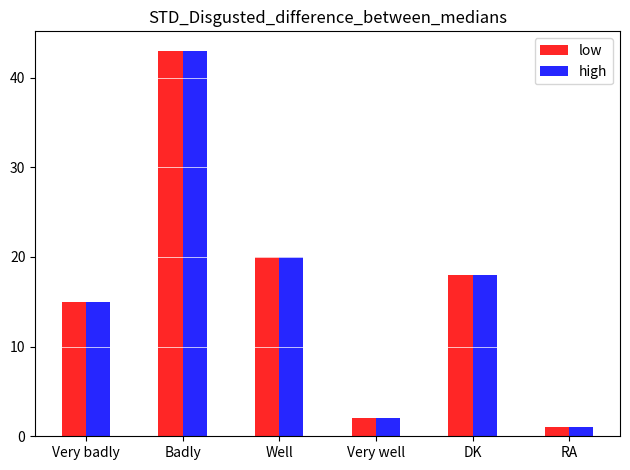

Is it true that low equals 43 at Badly?

True